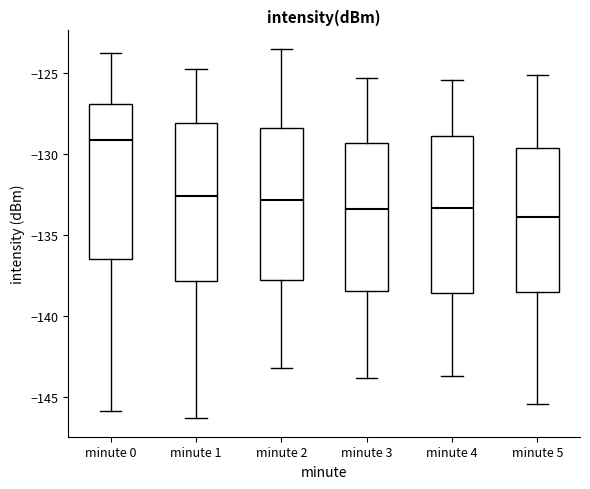

Reading left to right, read every box against the y-axis: the position of its median line, the range the box covers, and the ends of its whiskers. The values are not printed on the chart, so give them approximately, as read against the axis.

minute 0: median -129.0, box -136.5 to -127.0, whiskers -146.0 to -124.0
minute 1: median -132.5, box -138.0 to -128.0, whiskers -146.5 to -124.5
minute 2: median -133.0, box -138.0 to -128.5, whiskers -143.0 to -123.5
minute 3: median -133.5, box -138.5 to -129.5, whiskers -144.0 to -125.5
minute 4: median -133.5, box -138.5 to -129.0, whiskers -143.5 to -125.5
minute 5: median -134.0, box -138.5 to -129.5, whiskers -145.5 to -125.0